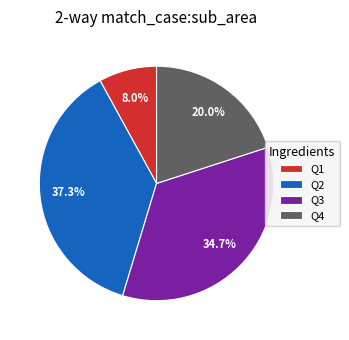

How many segments does this pie chart have?

4